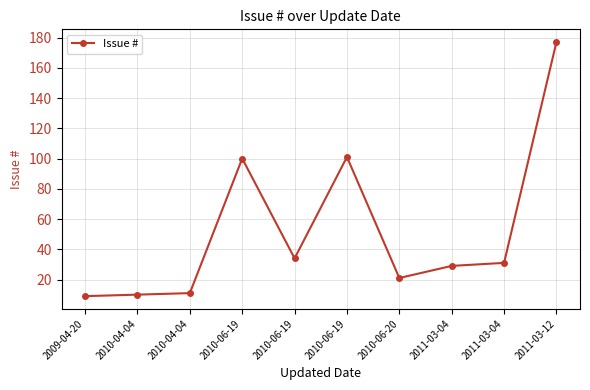

How many lines are shown in the chart?

1